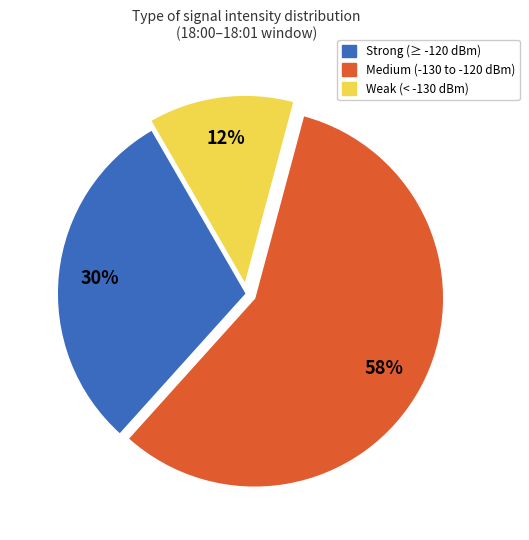

To the nearest percent, what is the average slice percentage?

33%